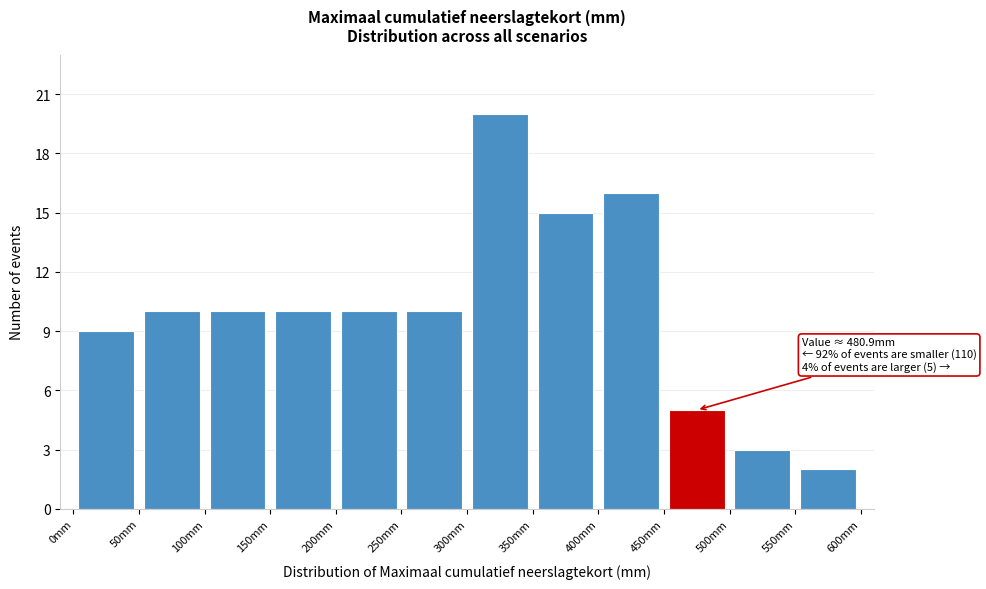

Which range on the x-axis has the tallest bar?

300 to 350